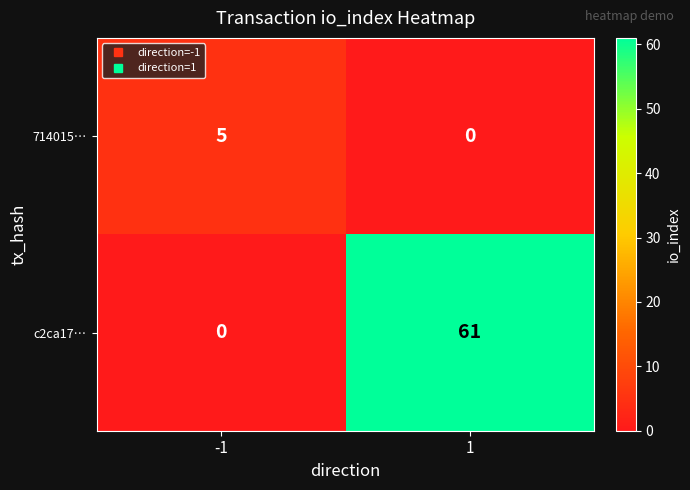

At how many categories does at least one series exceed 34?

1